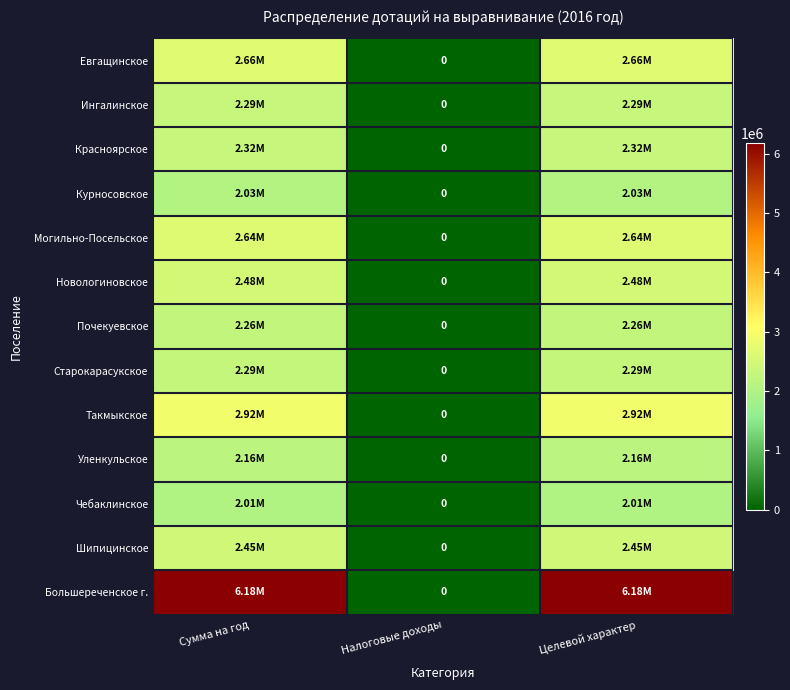

What is the total value across all series at Целевой характер?

34673408